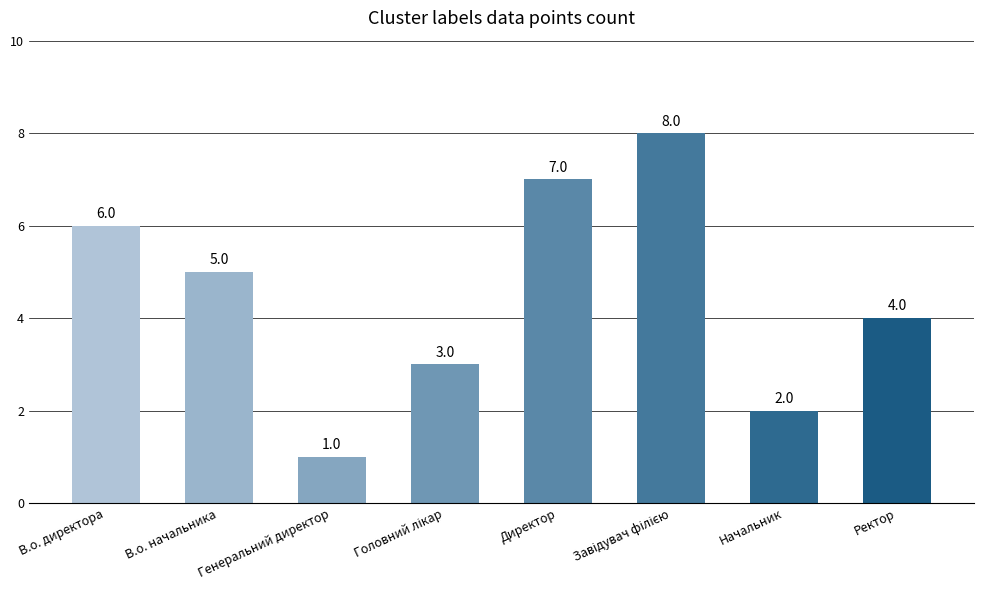

Reading left to right, what are all the values shown in this chart?

6	5	1	3	7	8	2	4